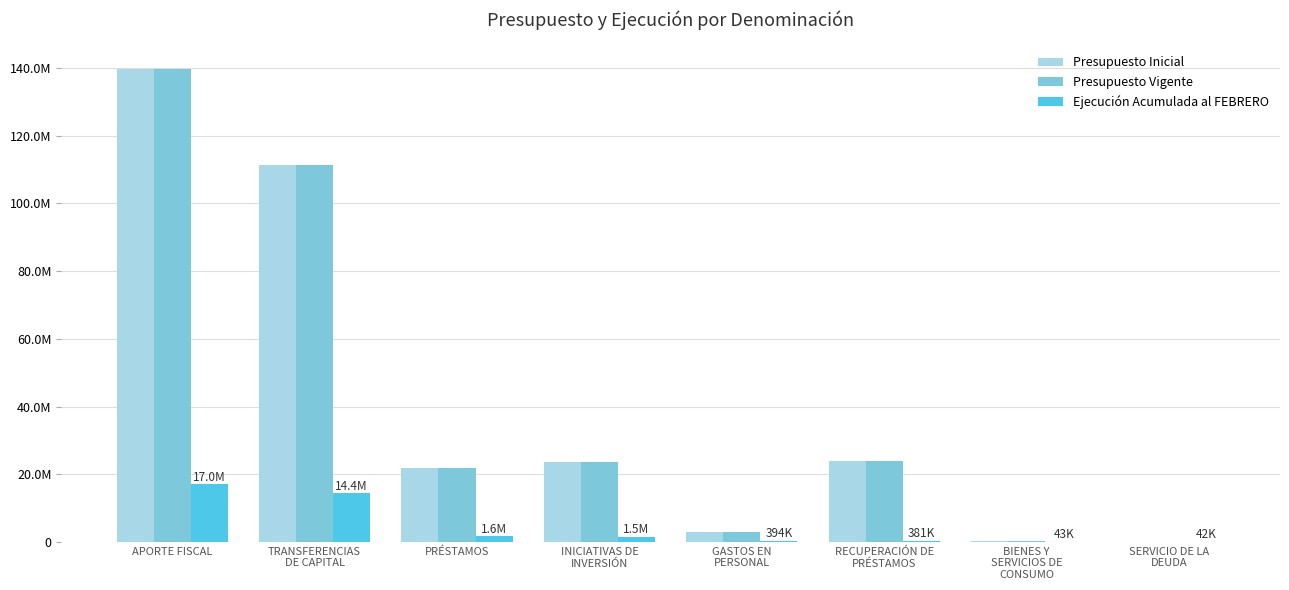

What are all the series names shown in the legend?

Presupuesto Inicial, Presupuesto Vigente, Ejecución Acumulada al FEBRERO